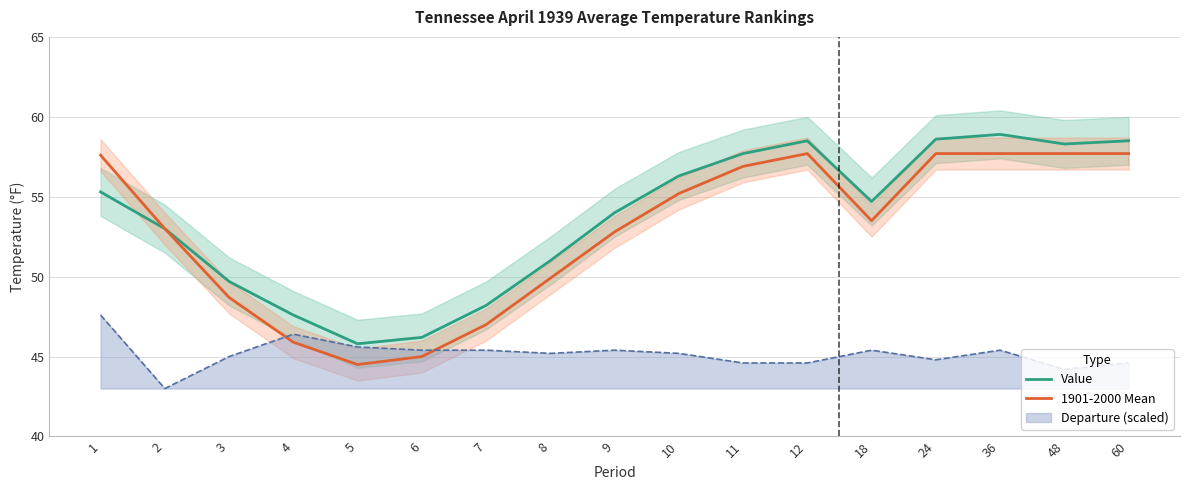

True or false: 1901-2000 Mean and Value intersect in this chart.

False